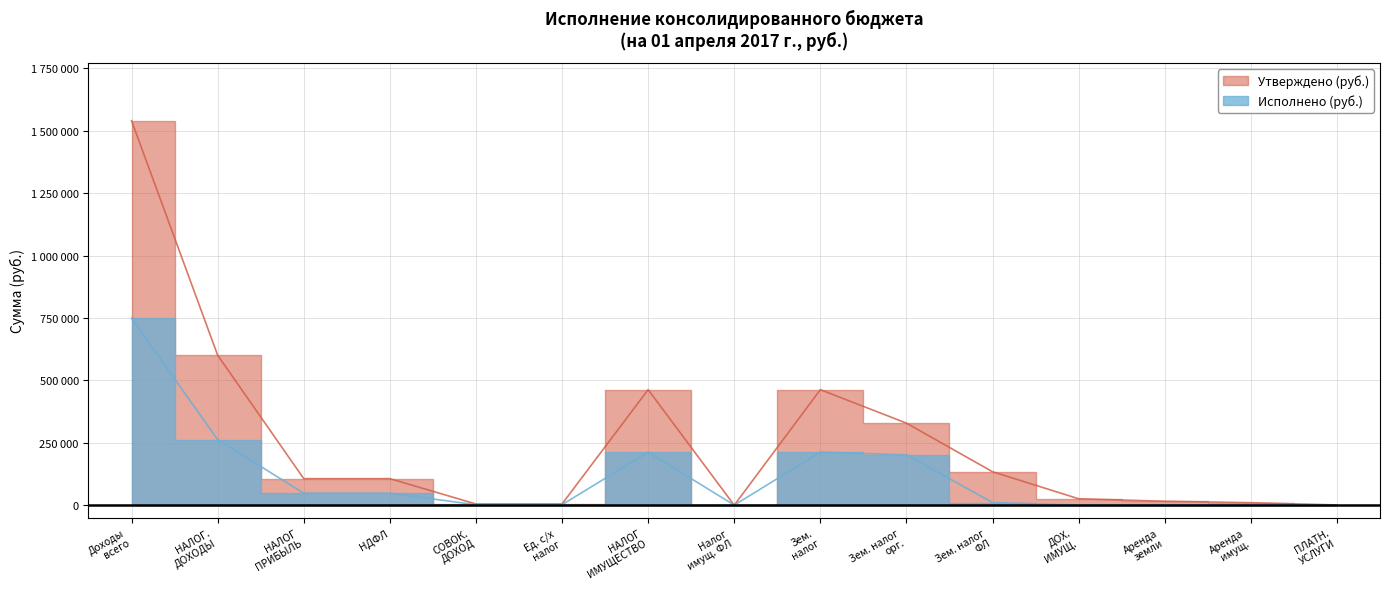

How many interior local peaks does the Исполнено (руб.) series have?

2